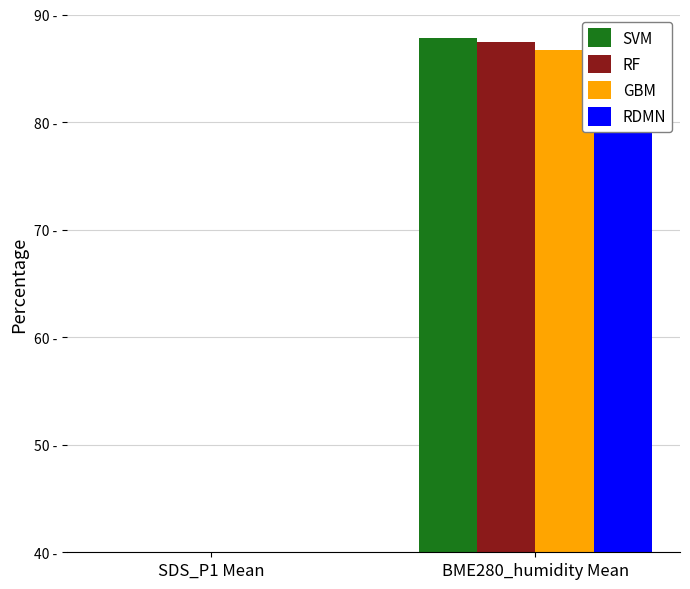

Read the RDMN value at SDS_P1 Mean.

3.4